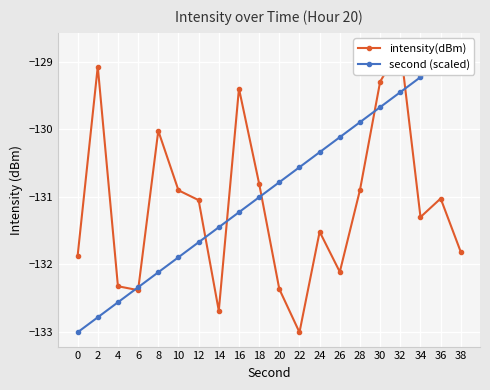

Is it true that intensity(dBm) equals -130.9 at 28?

True